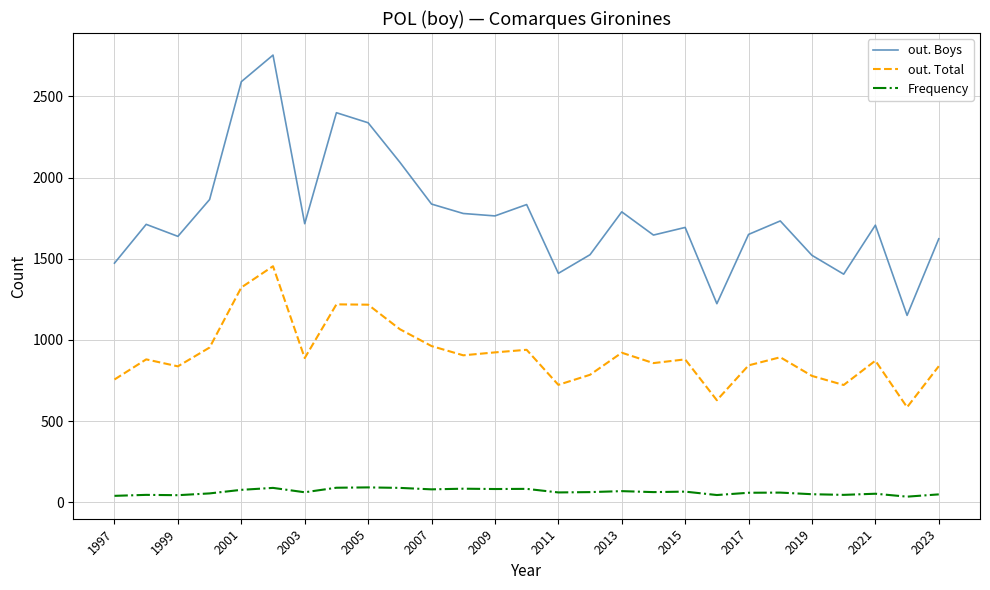

Rank the series by their average value, from highest to lowest.

out. Boys, out. Total, Frequency